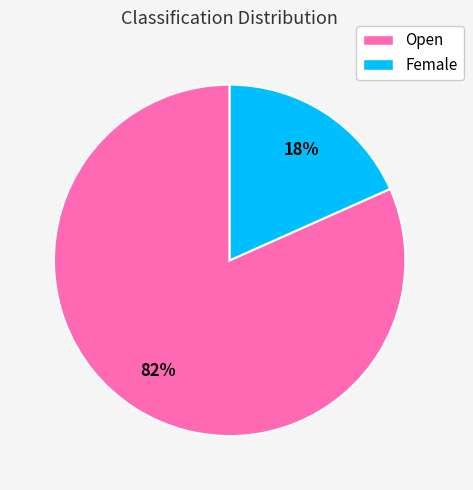

Do Female and Open together represent more than half of the pie?

Yes